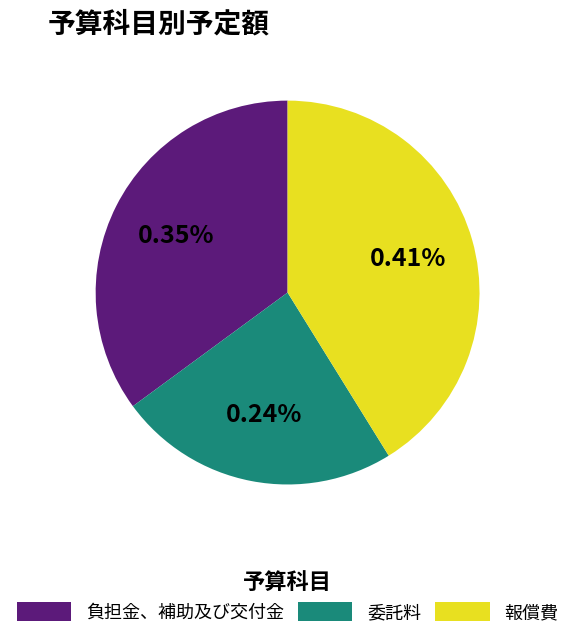

Which slice is the smallest?

委託料